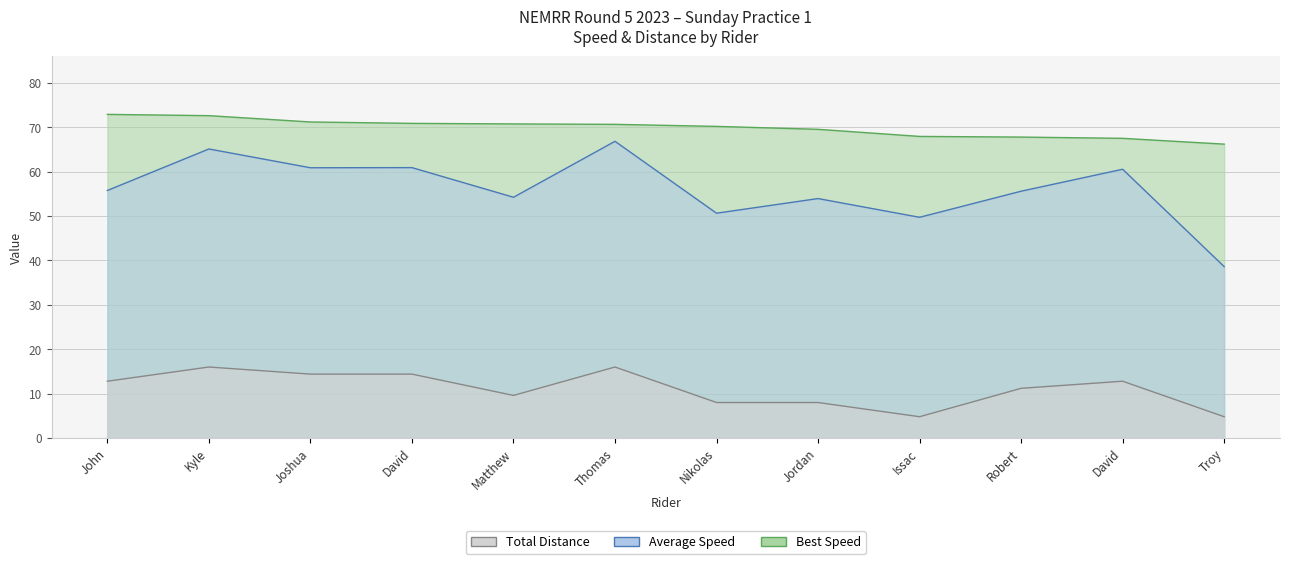

The Best Lap time series shows 70.2 at Nikolas. True or false?

True